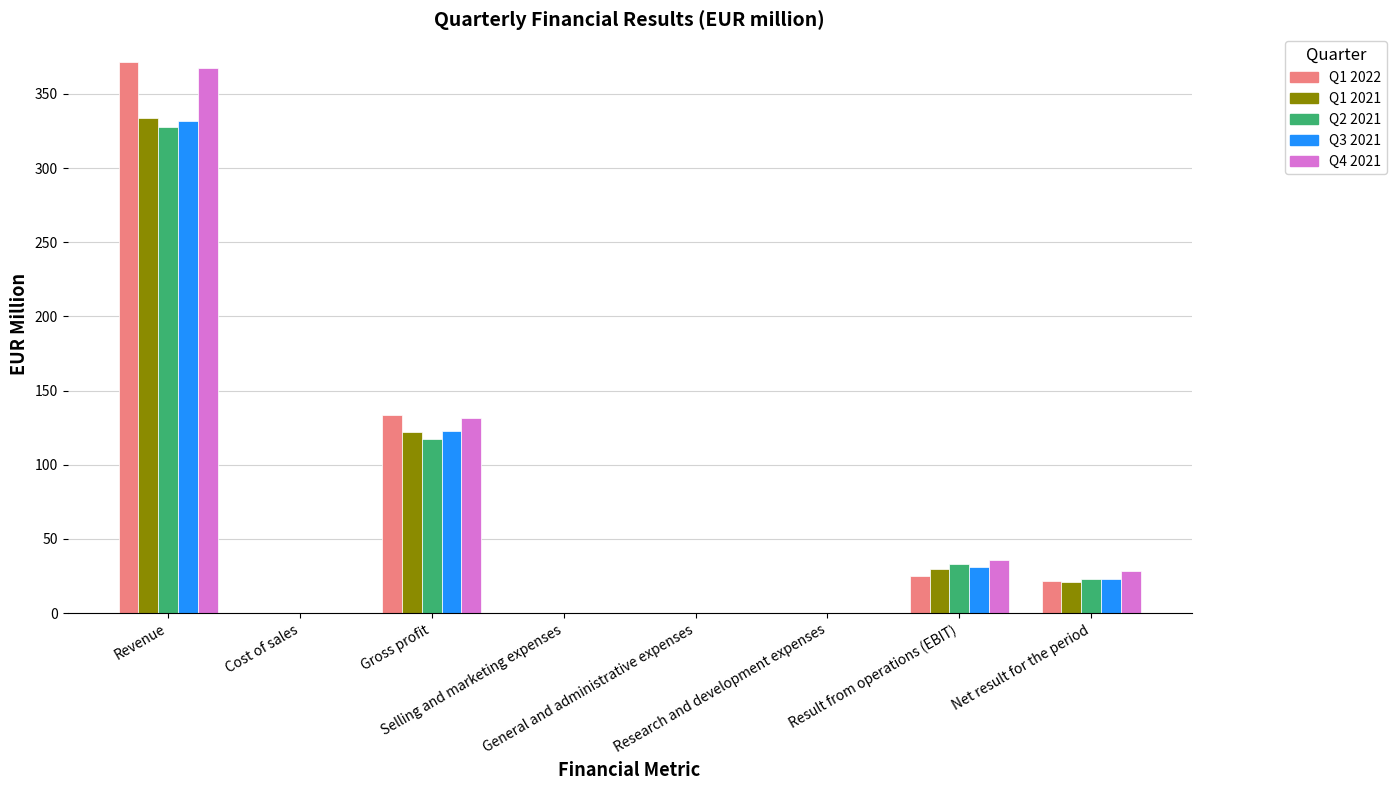

What are all the series names shown in the legend?

Q1 2022, Q1 2021, Q2 2021, Q3 2021, Q4 2021